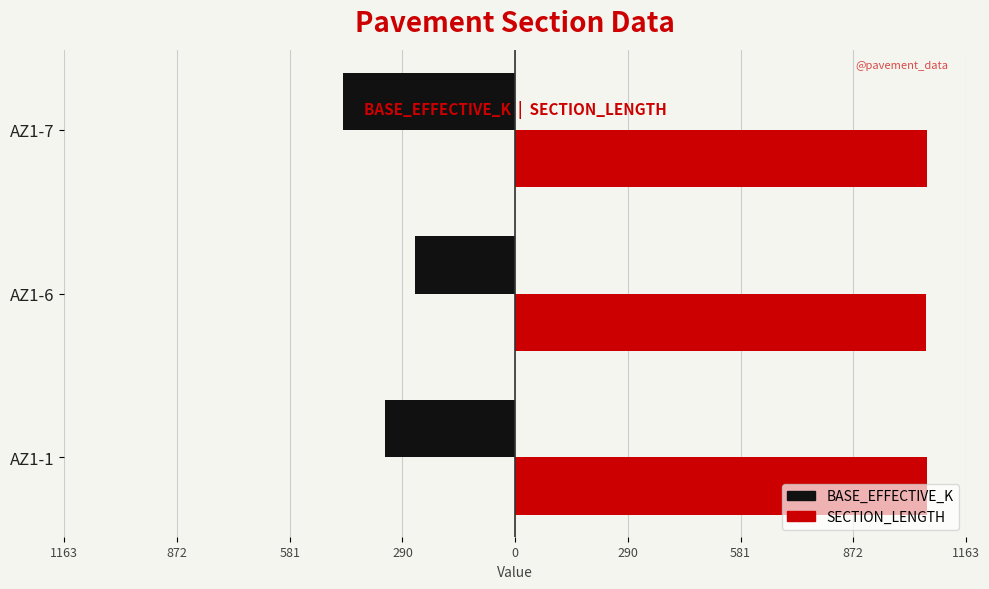

List the series in order of their overall mean, lowest first.

BASE_EFFECTIVE_K, SECTION_LENGTH